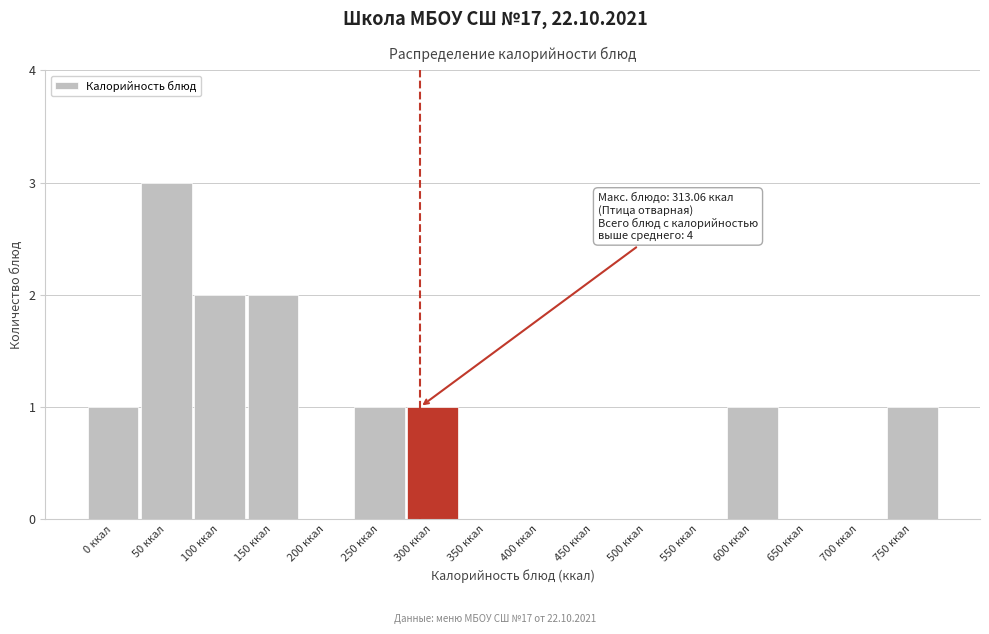

Reading right to left, list all the values displayed in this chart.

750 ккал=1	700 ккал=0	650 ккал=0	600 ккал=1	550 ккал=0	500 ккал=0	450 ккал=0	400 ккал=0	350 ккал=0	300 ккал=1	250 ккал=1	200 ккал=0	150 ккал=2	100 ккал=2	50 ккал=3	0 ккал=1